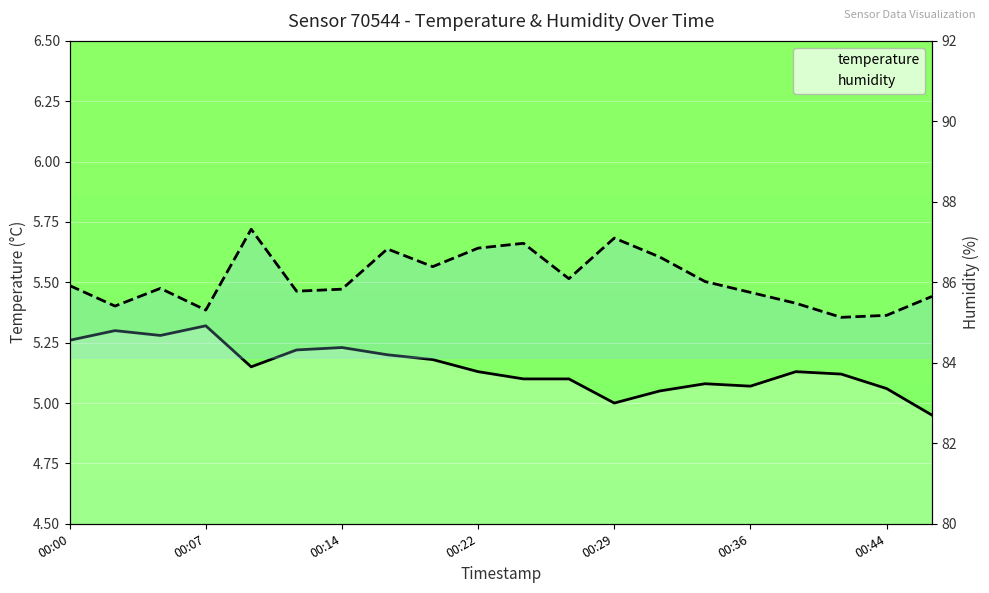

True or false: temperature has more than 1 interior local peaks.

True